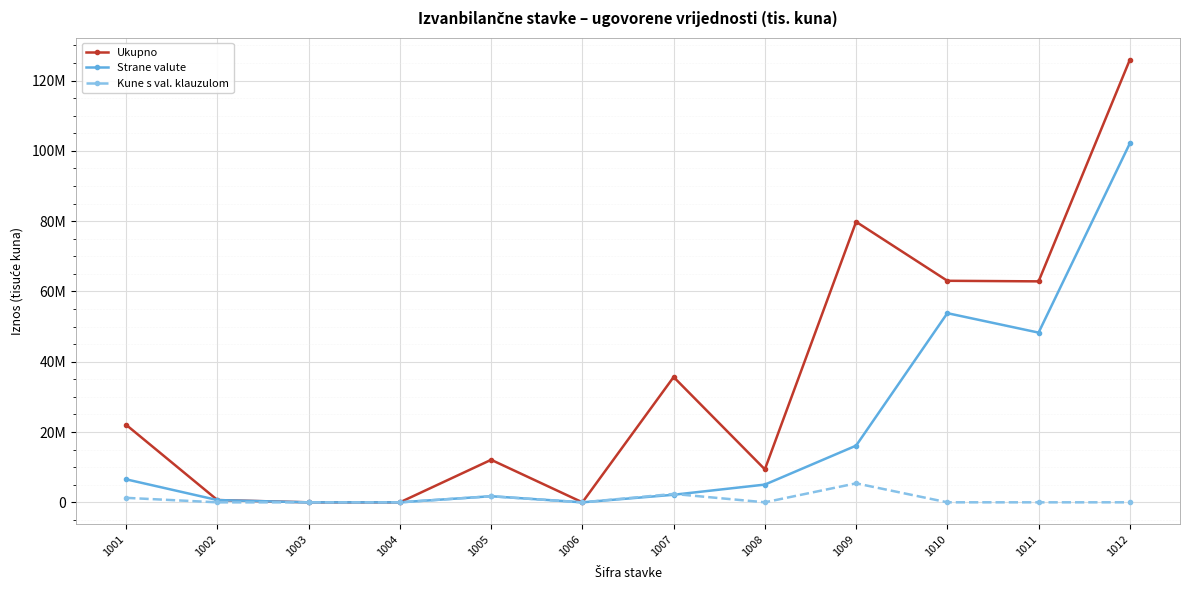

Where is Ukupno nearest to the value 62951163?

1010